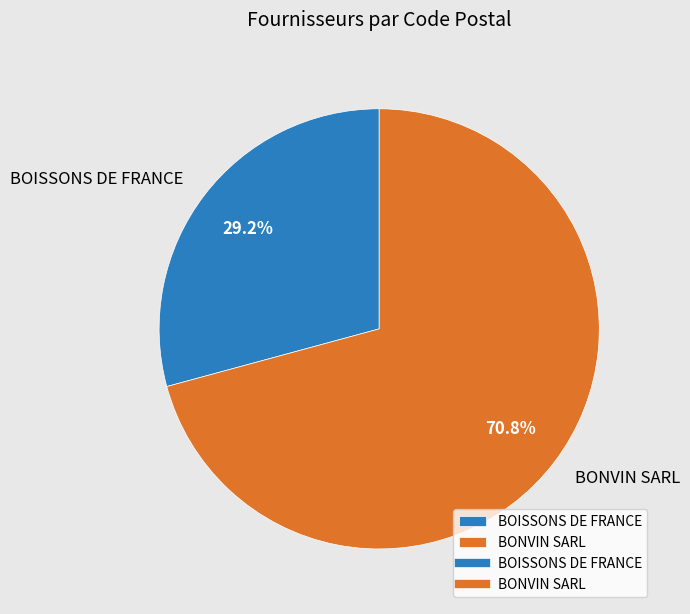

What is the largest slice in the pie chart?

BONVIN SARL